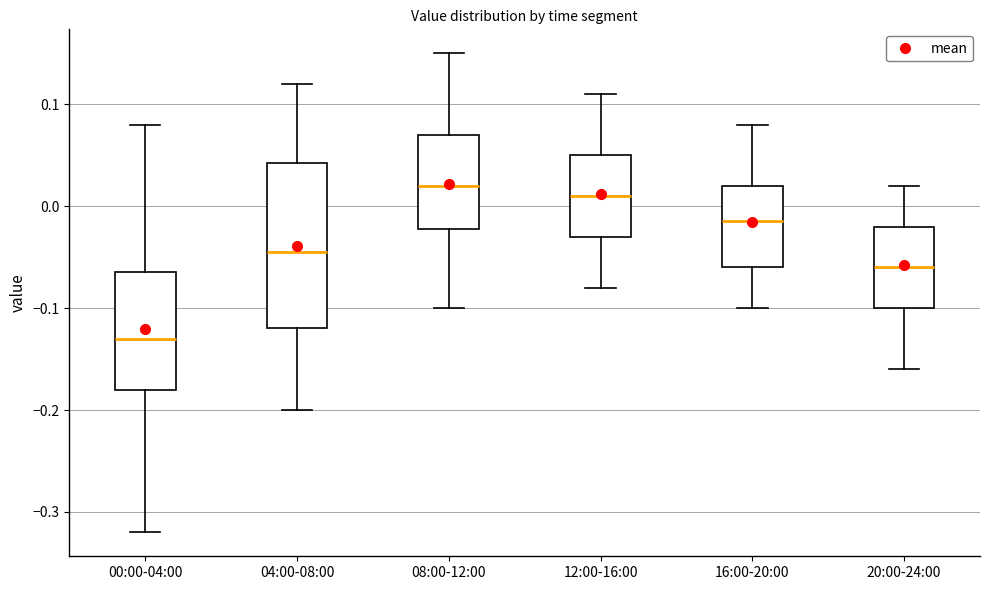

Reading left to right, transcribe this box plot: for each box, give where its median line is, the range the box spans, and where its two whiskers end, as read against the y-axis. The values are not printed on the chart, so give them approximately, as read against the axis.

00:00-04:00: median -0.13, box -0.18 to -0.06, whiskers -0.32 to 0.08
04:00-08:00: median -0.04, box -0.12 to 0.04, whiskers -0.20 to 0.12
08:00-12:00: median 0.02, box -0.02 to 0.07, whiskers -0.10 to 0.15
12:00-16:00: median 0.01, box -0.03 to 0.05, whiskers -0.08 to 0.11
16:00-20:00: median -0.01, box -0.06 to 0.02, whiskers -0.10 to 0.08
20:00-24:00: median -0.06, box -0.10 to -0.02, whiskers -0.16 to 0.02